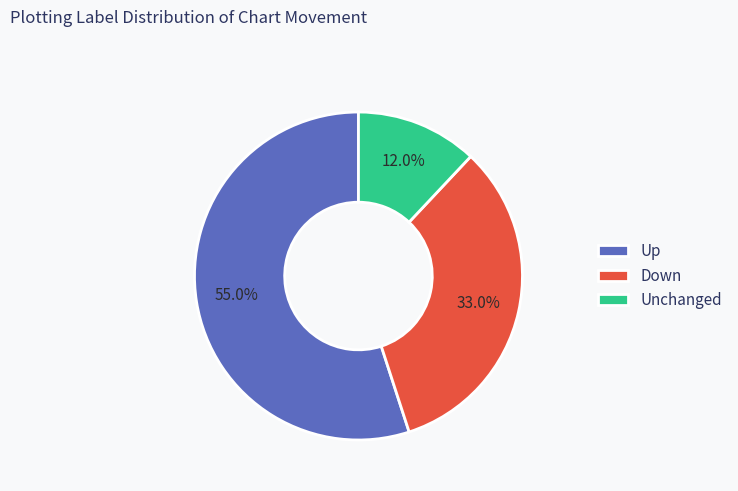

Which slice is the largest?

Up